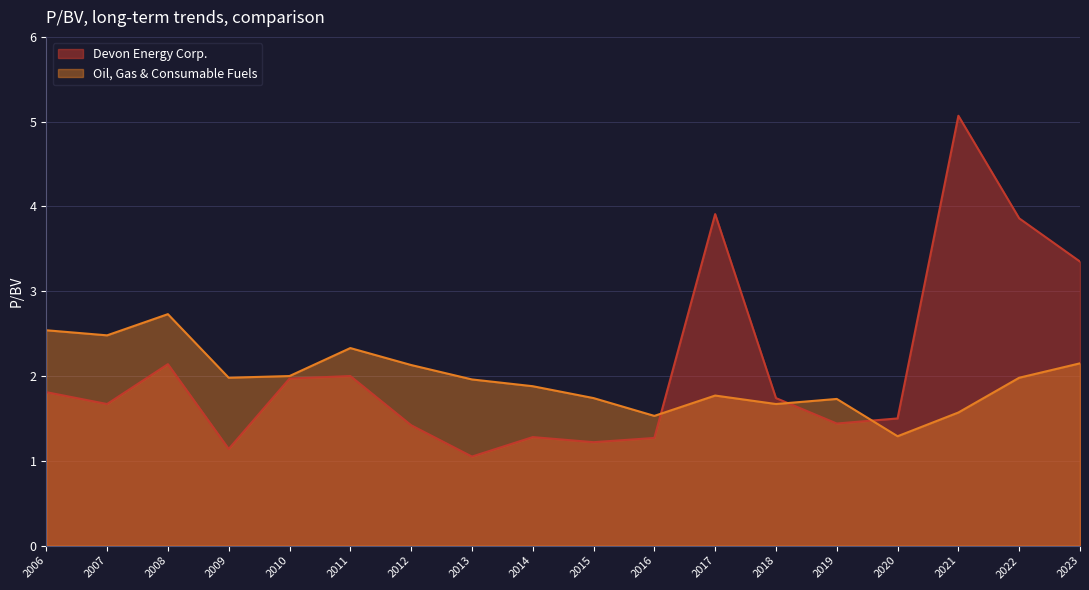

Is it true that Oil, Gas & Consumable Fuels equals 3.4 at 2010-02-25?

False